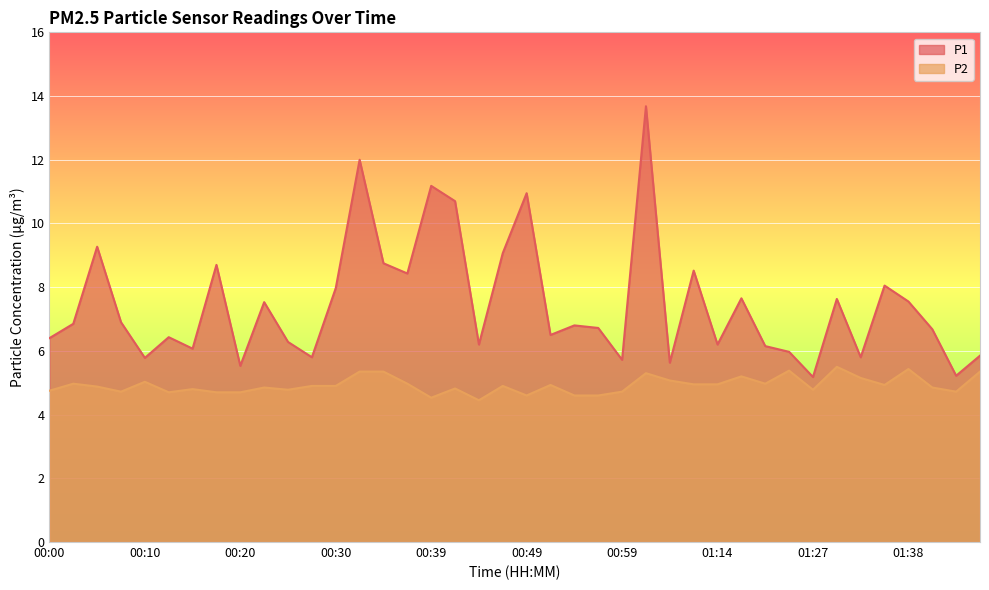

Reading left to right, transcribe all the data shown in this chart.

P1: 6.4	6.8	9.3	6.9	5.8	6.4	6.1	8.7	5.5	7.5	6.3	5.8	8.0	12.0	8.8	8.4	11.2	10.7	6.2	9.1	10.9	6.5	6.8	6.7	5.7	13.7	5.6	8.5	6.2	7.7	6.2	6.0	5.2	7.6	5.8	8.1	7.5	6.7	5.2	5.8
P2: 4.8	5.0	4.9	4.7	5.0	4.7	4.8	4.7	4.7	4.8	4.8	4.9	4.9	5.3	5.3	5.0	4.5	4.8	4.5	4.9	4.6	4.9	4.6	4.6	4.7	5.3	5.1	5.0	5.0	5.2	5.0	5.4	4.8	5.5	5.2	4.9	5.4	4.8	4.7	5.3